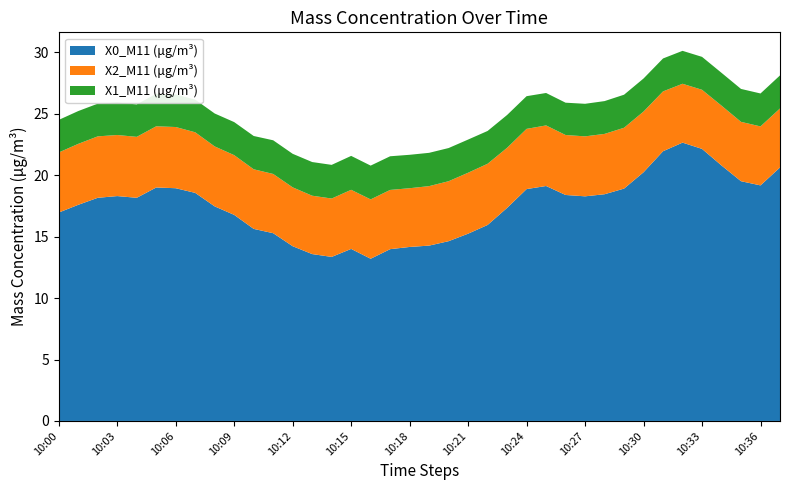

Reading right to left, transcribe all the data shown in this chart.

X0_M11 (μg/m³): 10:37=20.6	10:36=19.2	10:35=19.5	10:34=20.8	10:33=22.1	10:32=22.6	10:31=21.9	10:30=20.2	10:29=18.9	10:28=18.4	10:27=18.3	10:26=18.4	10:25=19.1	10:24=18.9	10:23=17.3	10:22=15.9	10:21=15.2	10:20=14.6	10:19=14.3	10:18=14.2	10:17=14.0	10:16=13.2	10:15=14.0	10:14=13.3	10:13=13.6	10:12=14.2	10:11=15.3	10:10=15.6	10:09=16.8	10:08=17.5	10:07=18.6	10:06=18.9	10:05=19.0	10:04=18.2	10:03=18.3	10:02=18.2	10:01=17.6	10:00=17.0
X2_M11 (μg/m³): 10:37=4.8	10:36=4.8	10:35=4.8	10:34=4.9	10:33=4.8	10:32=4.8	10:31=4.9	10:30=4.9	10:29=5.0	10:28=4.9	10:27=4.9	10:26=4.9	10:25=4.9	10:24=4.9	10:23=4.9	10:22=5.0	10:21=5.0	10:20=4.9	10:19=4.8	10:18=4.8	10:17=4.8	10:16=4.8	10:15=4.8	10:14=4.8	10:13=4.8	10:12=4.8	10:11=4.8	10:10=4.8	10:09=4.9	10:08=4.9	10:07=4.9	10:06=5.0	10:05=5.0	10:04=5.0	10:03=5.0	10:02=5.0	10:01=5.0	10:00=4.9
X1_M11 (μg/m³): 10:37=2.7	10:36=2.7	10:35=2.7	10:34=2.7	10:33=2.7	10:32=2.7	10:31=2.7	10:30=2.7	10:29=2.7	10:28=2.7	10:27=2.6	10:26=2.6	10:25=2.6	10:24=2.7	10:23=2.7	10:22=2.7	10:21=2.7	10:20=2.7	10:19=2.7	10:18=2.7	10:17=2.7	10:16=2.8	10:15=2.8	10:14=2.7	10:13=2.7	10:12=2.7	10:11=2.7	10:10=2.7	10:09=2.7	10:08=2.7	10:07=2.7	10:06=2.6	10:05=2.6	10:04=2.6	10:03=2.6	10:02=2.7	10:01=2.7	10:00=2.6